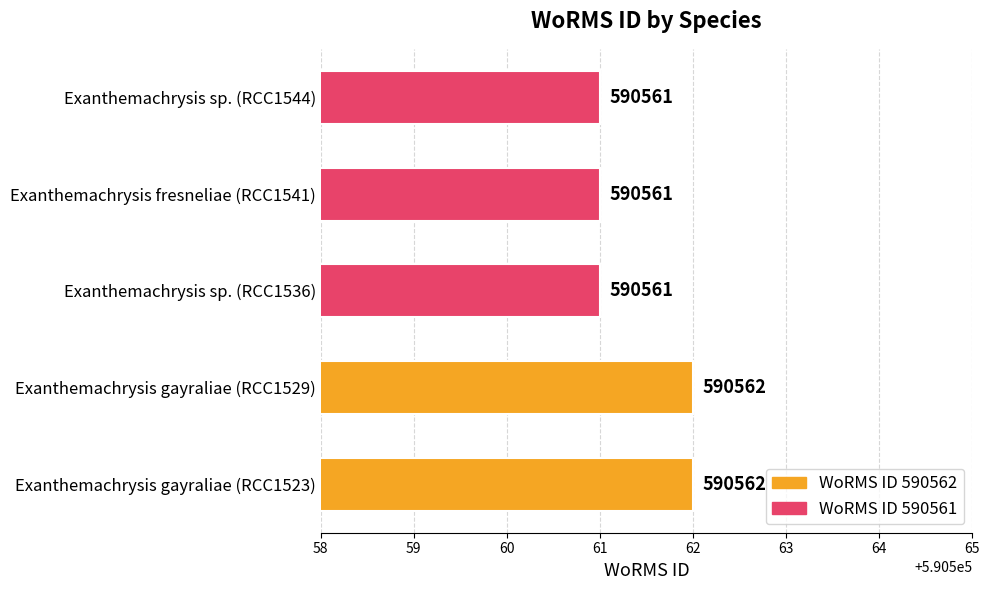

The chart shows a value of 872209 at Exanthemachrysis sp. (RCC1544). True or false?

False